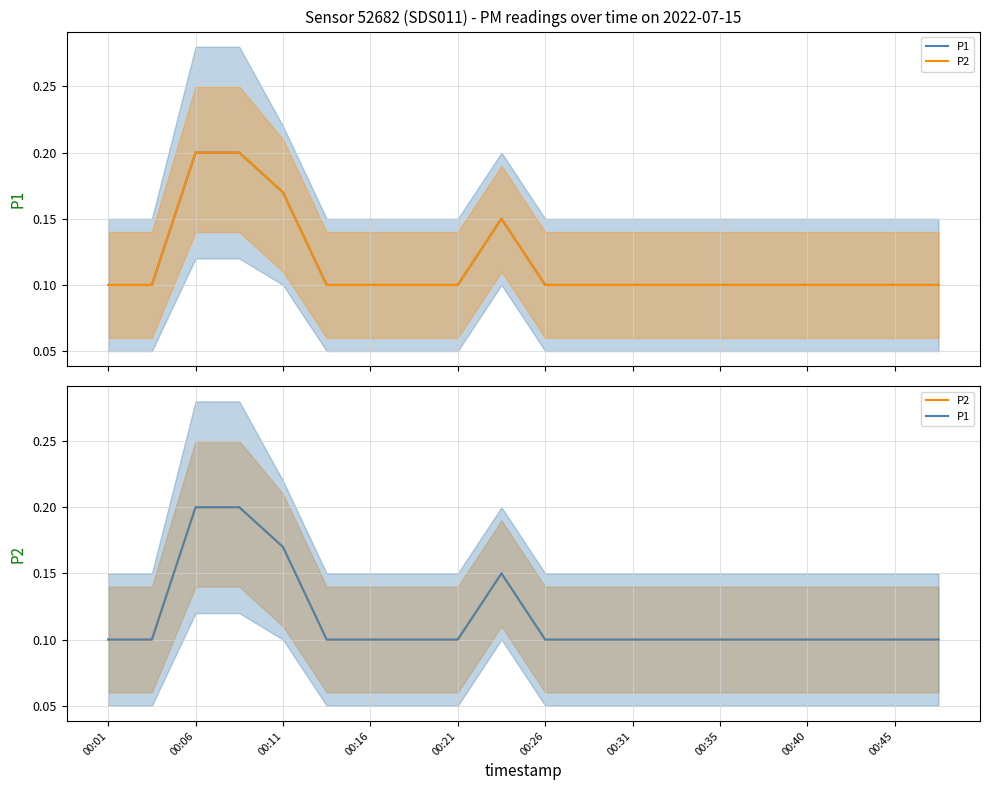

What is the sum of the P1 values at 00:35 and 00:01?

0.2